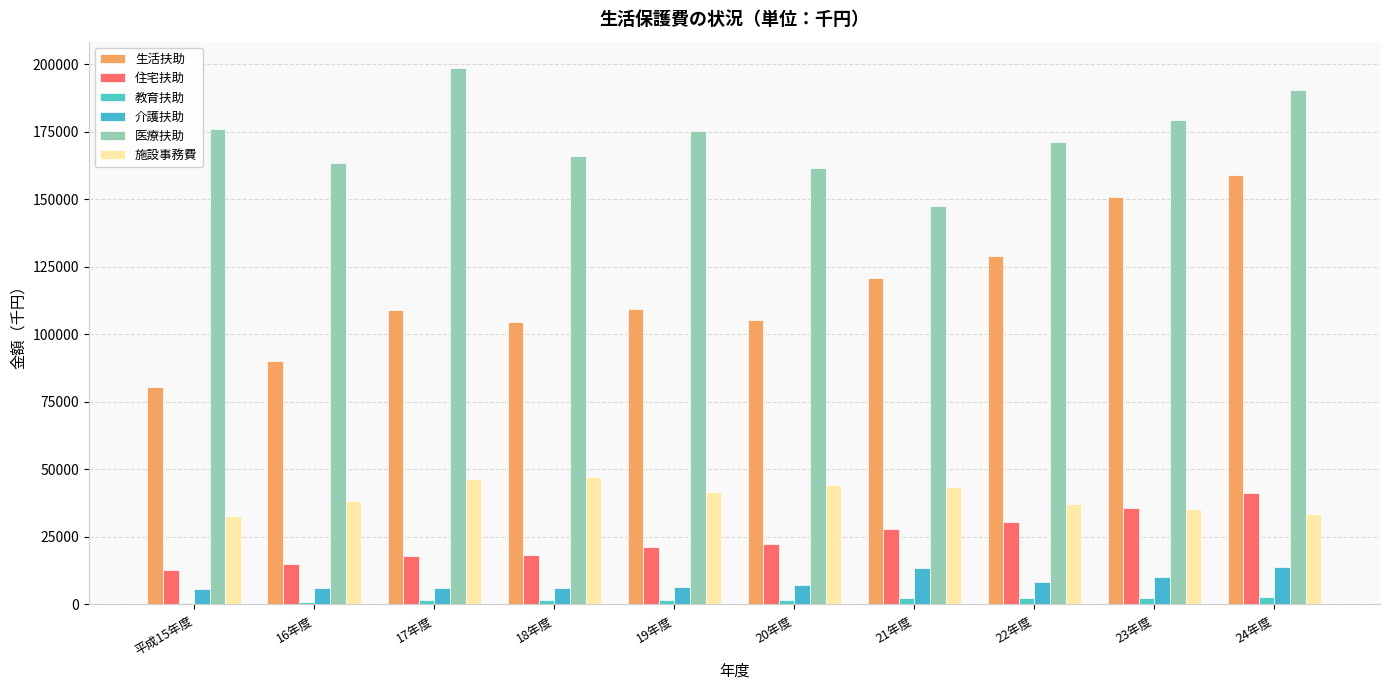

Does the chart contain stacked bars?

No